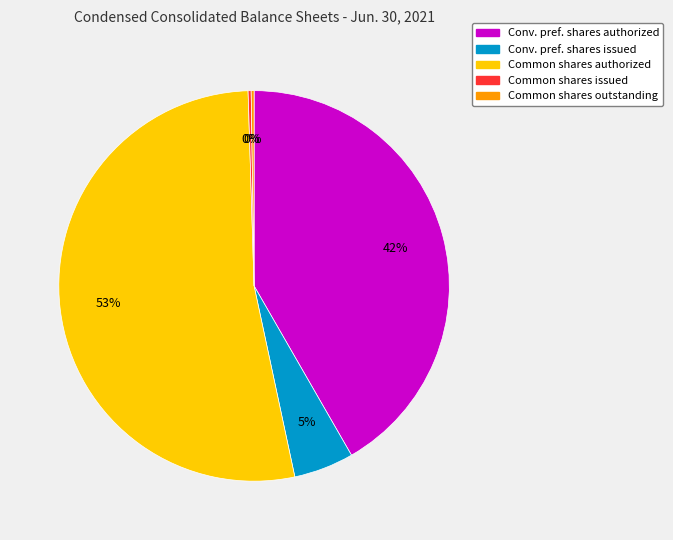

To the nearest percent, what is the average slice percentage?

20%